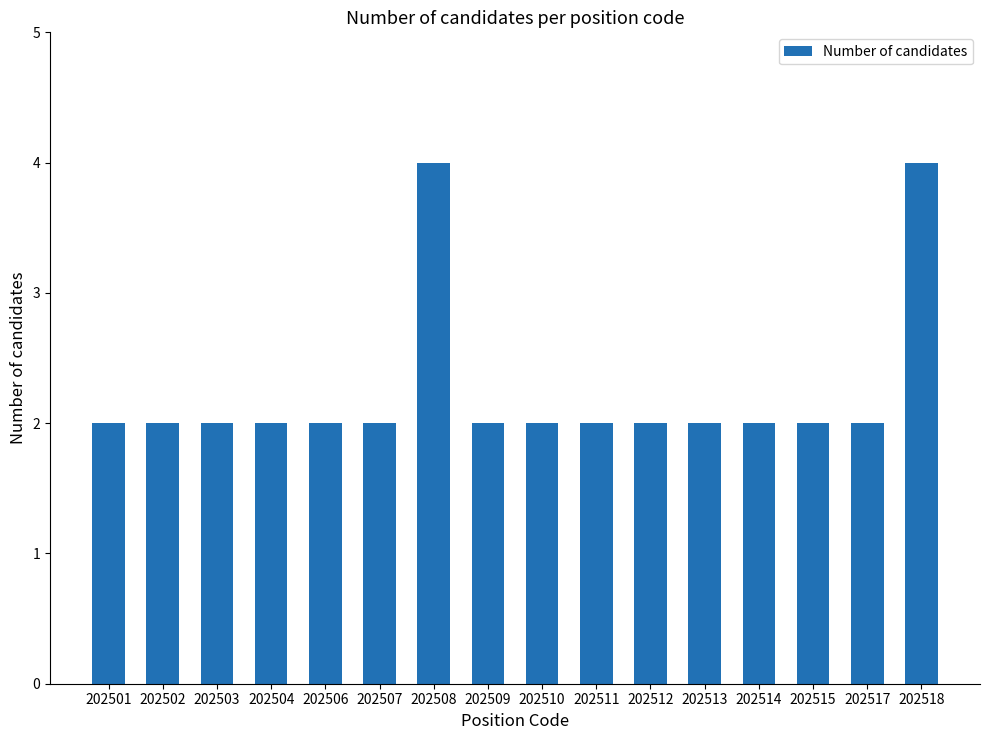

What is the difference between the second highest and minimum values?

2